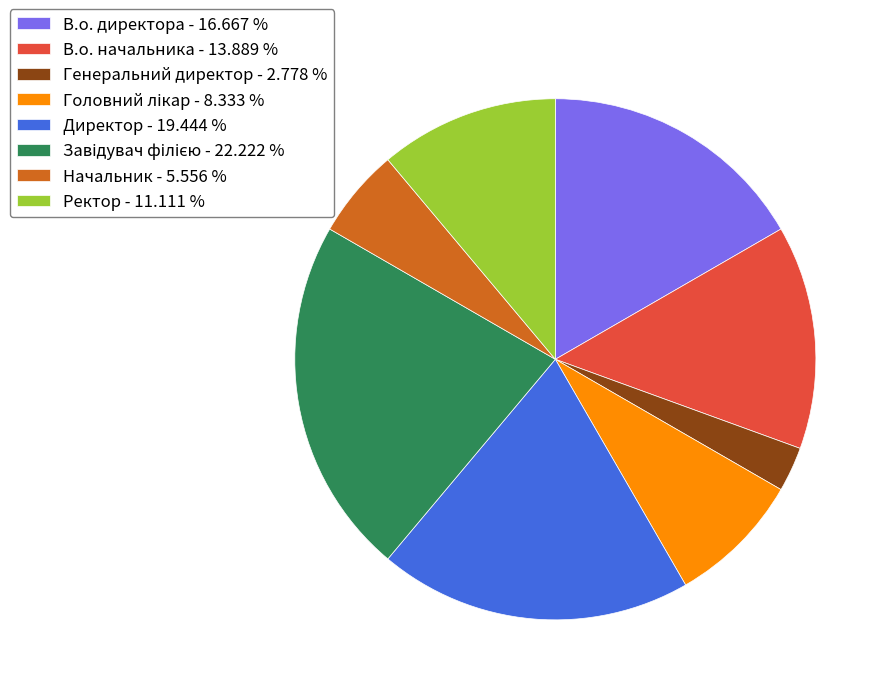

True or false: Ректор accounts for 11% of the total.

True